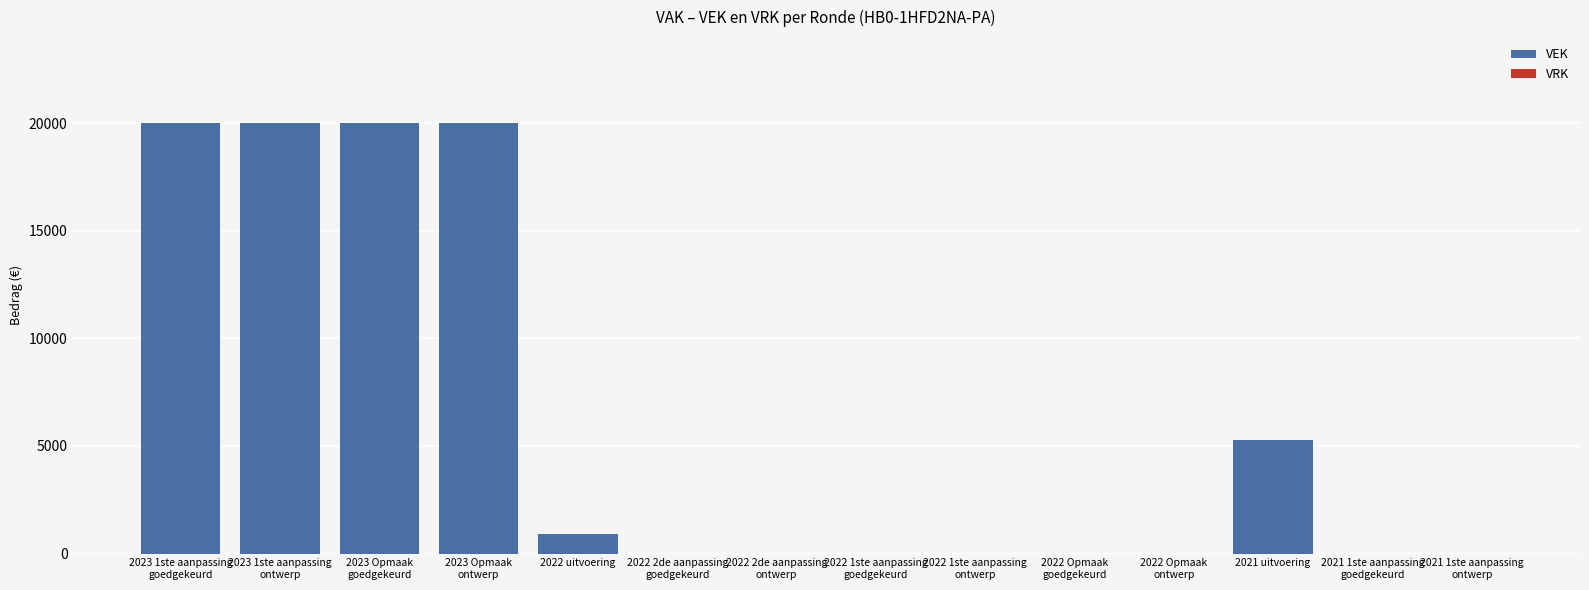

At which label is the value closest to 10000?

2021 uitvoering